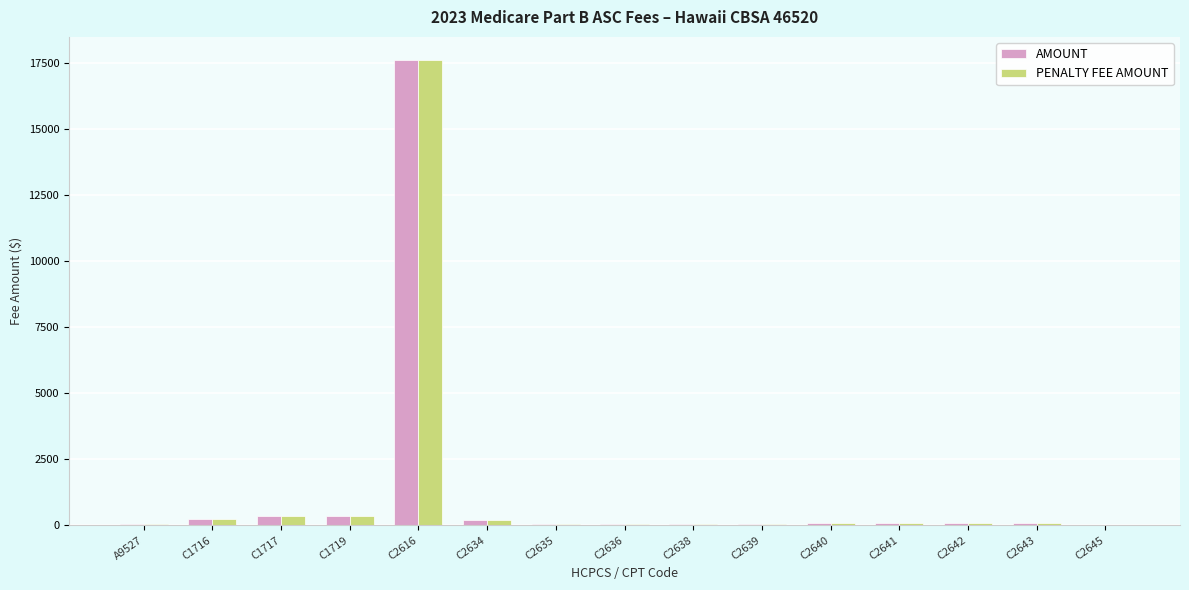

At which label does AMOUNT reach its peak?

C2616